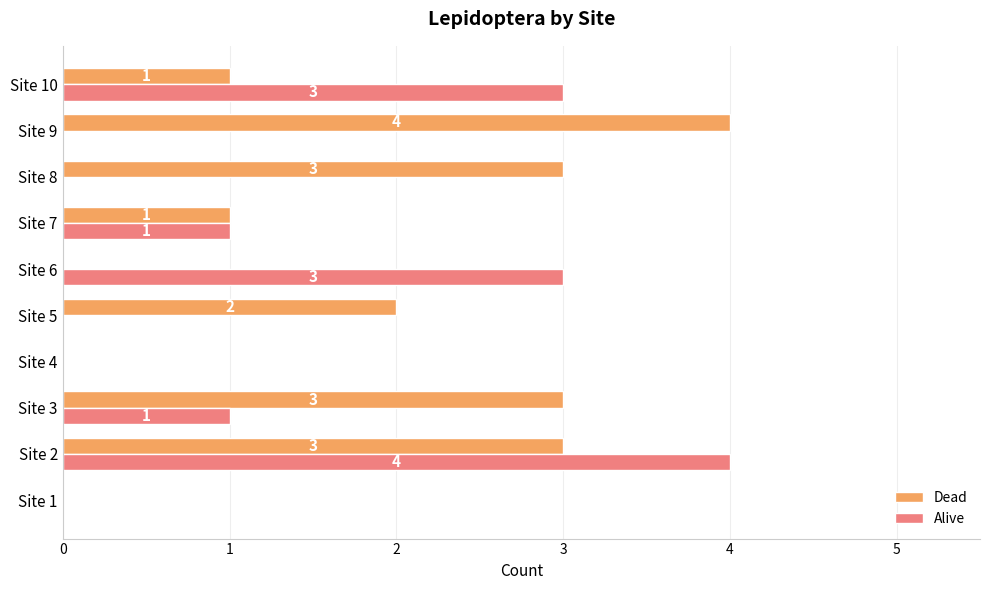

Between Site 6 and Site 9, which series saw the biggest shift?

Dead